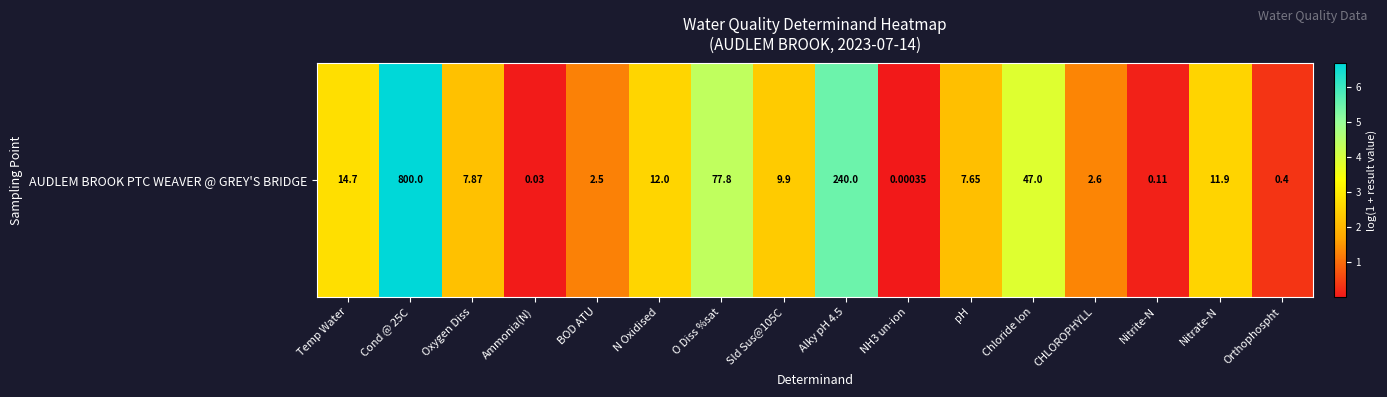

What is the difference between the maximum and second lowest values?

6.7